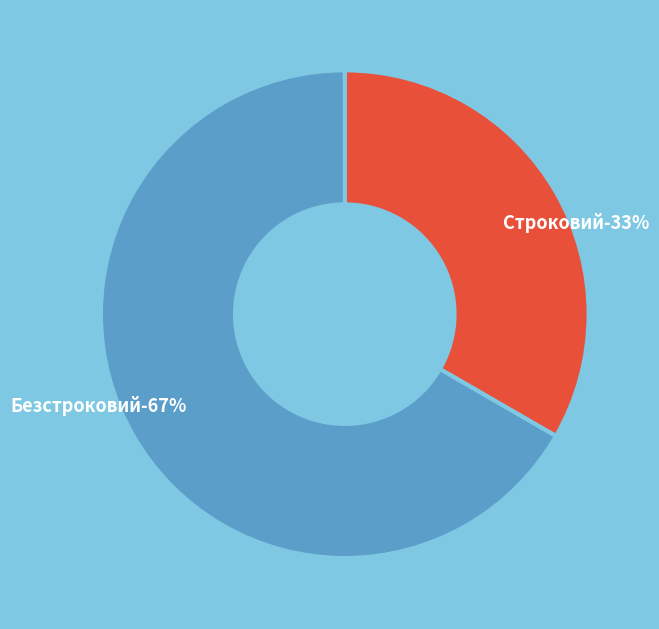

Is Строковий the majority of the pie?

No